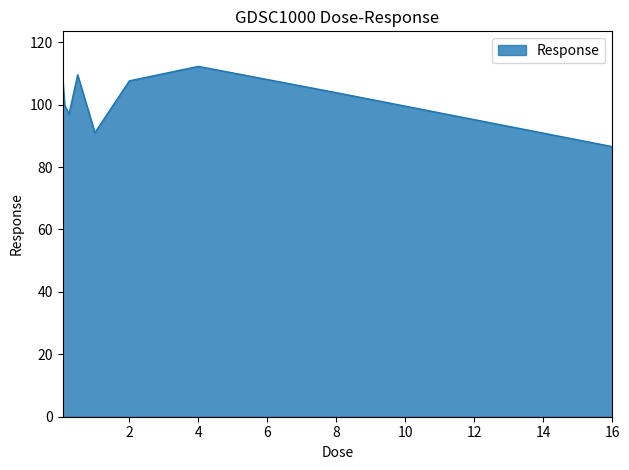

What is the smallest value displayed?

86.5